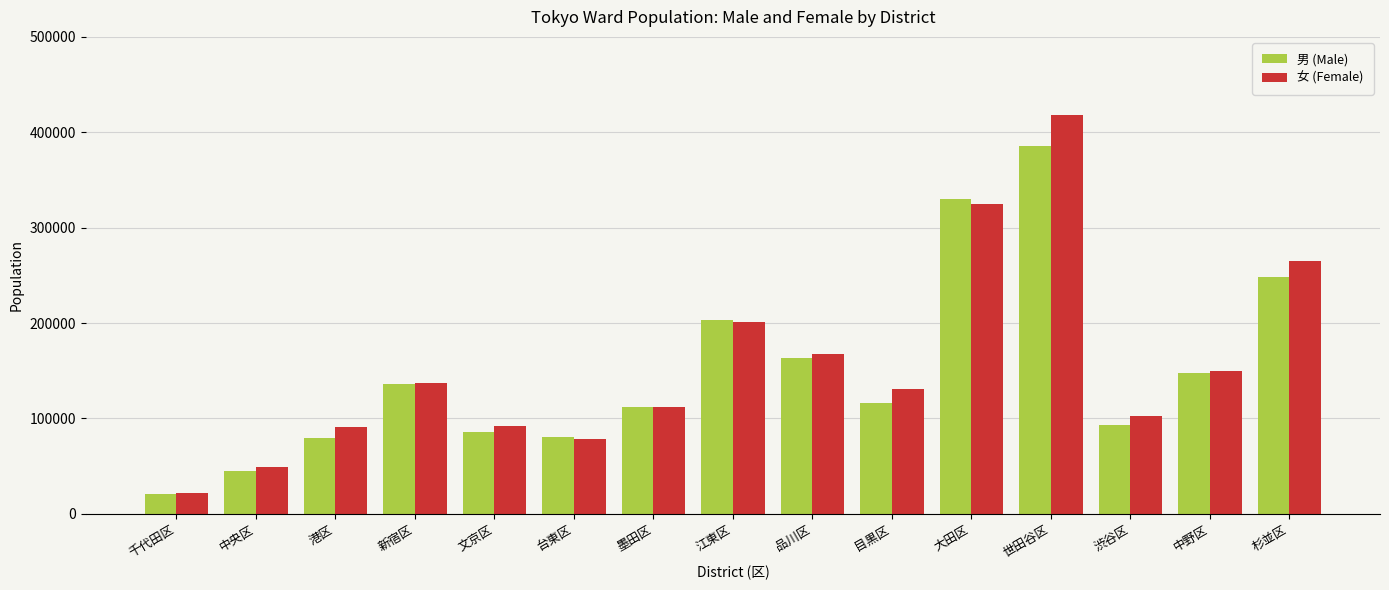

The 女 (Female) series shows 55345 at 新宿区. True or false?

False